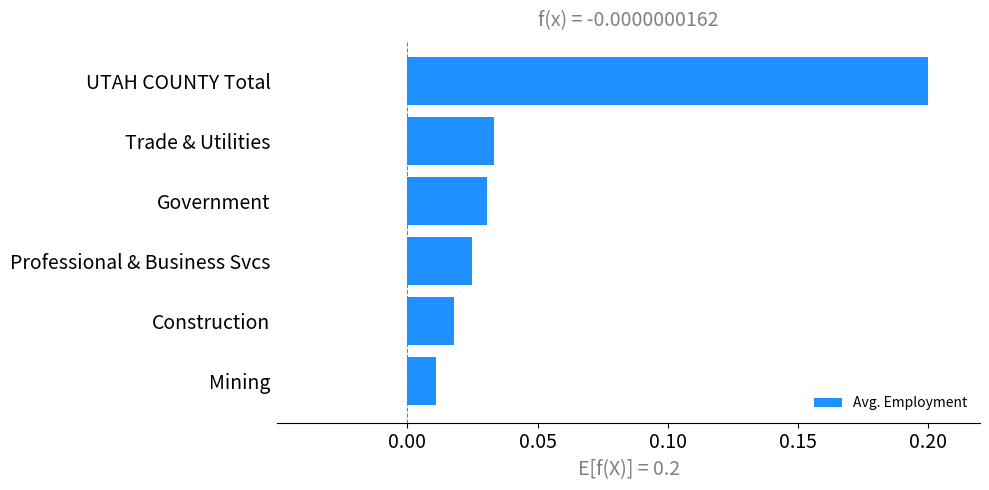

What is the sum of all values?

0.3